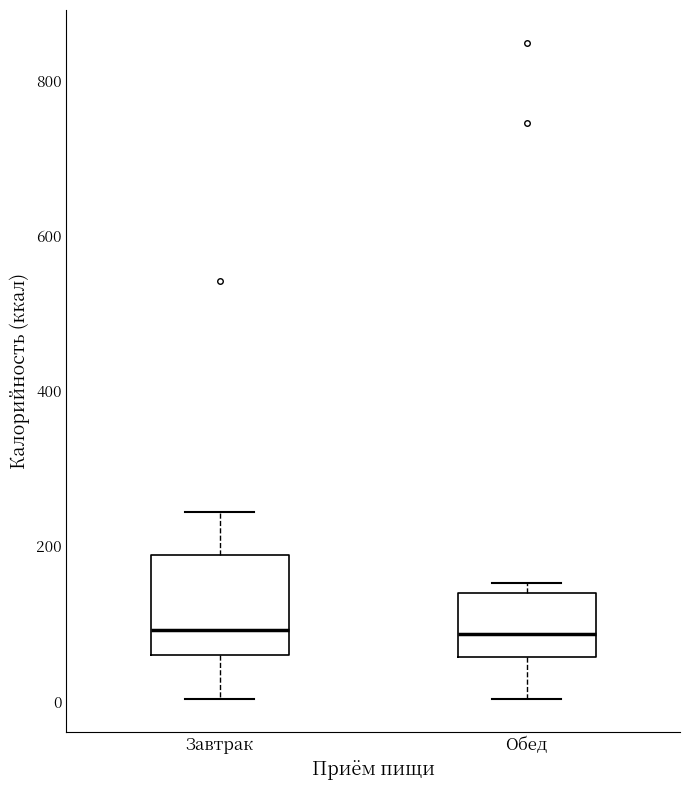

Reading left to right, transcribe this box plot: for each box, give where its median line is, the range the box spans, and where its two whiskers end, as read against the y-axis. The values are not printed on the chart, so give them approximately, as read against the axis.

Завтрак: median 100, box 60 to 180, whiskers 0 to 240
Обед: median 80, box 60 to 140, whiskers 0 to 160